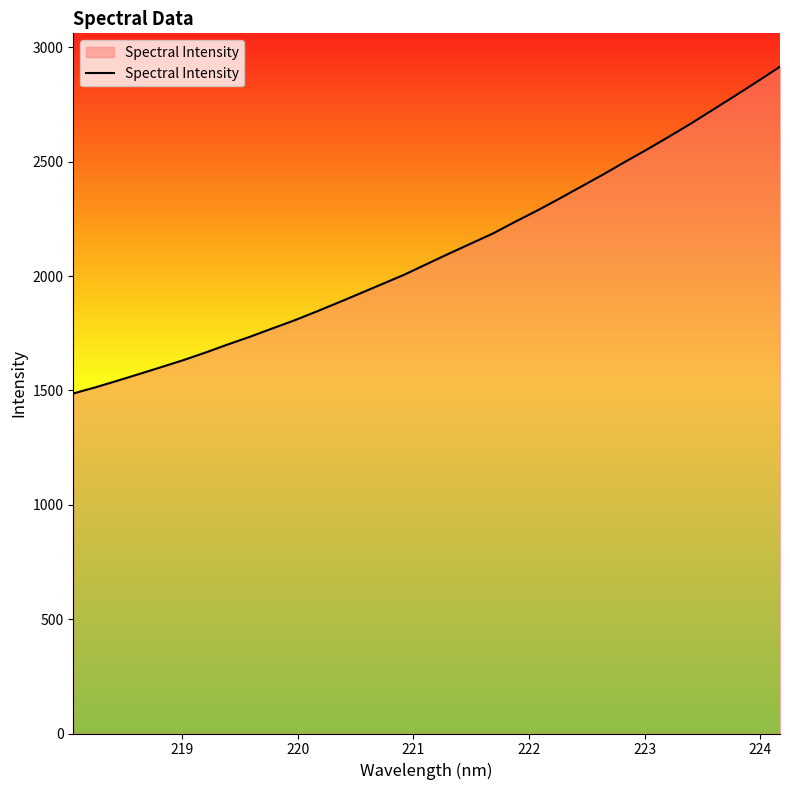

What is the difference between the maximum and minimum values?

1428.7